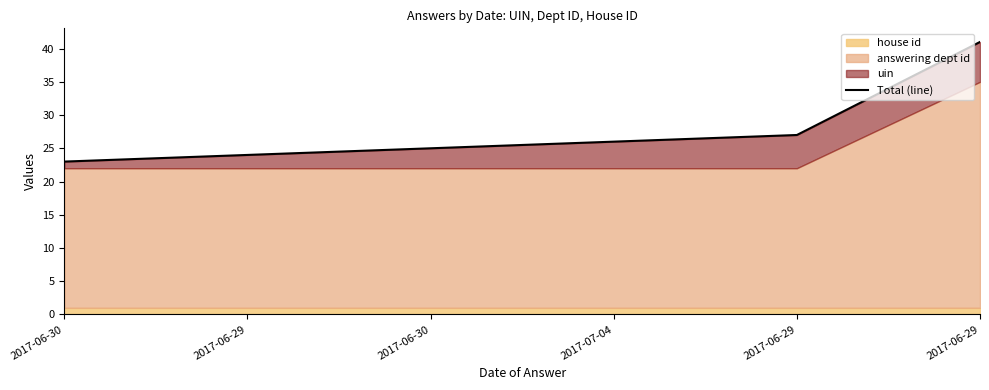

What is the difference between the maximum and minimum values?

18